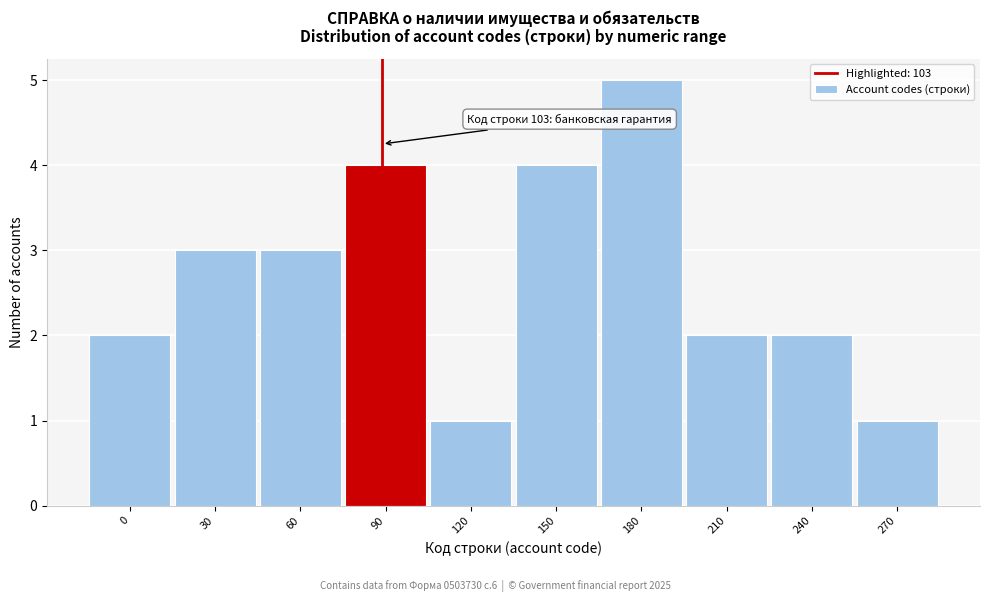

Reading left to right, list all the values displayed in this chart.

0=2	30=3	60=3	90=4	120=1	150=4	180=5	210=2	240=2	270=1